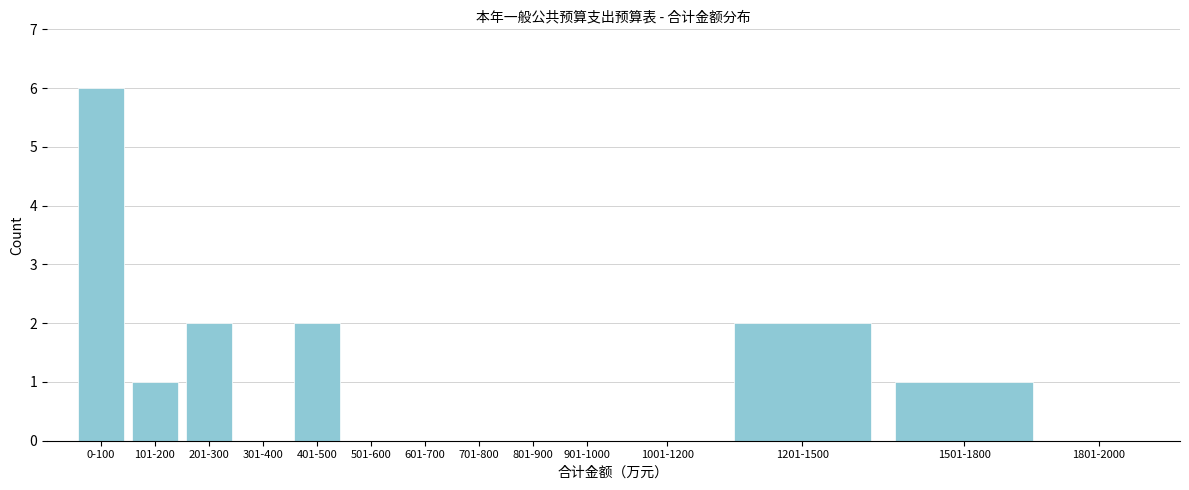

Reading left to right, list all the values displayed in this chart.

0-100=6	101-200=1	201-300=2	301-400=0	401-500=2	501-600=0	601-700=0	701-800=0	801-900=0	901-1000=0	1001-1200=0	1201-1500=2	1501-1800=1	1801-2000=0